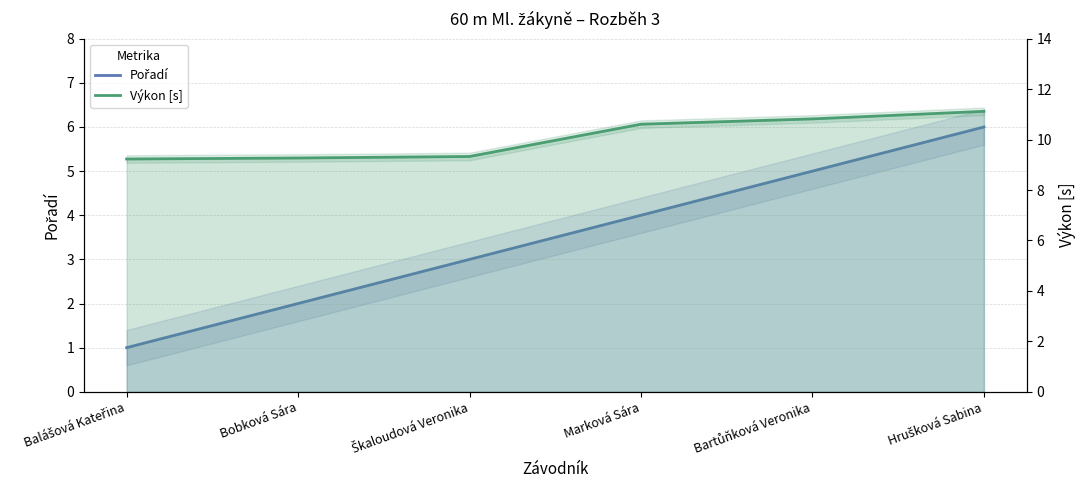

Reading left to right, extract all data points from this chart.

Pořadí: 1.0	2.0	3.0	4.0	5.0	6.0
Výkon [s]: 9.2	9.3	9.3	10.6	10.8	11.1